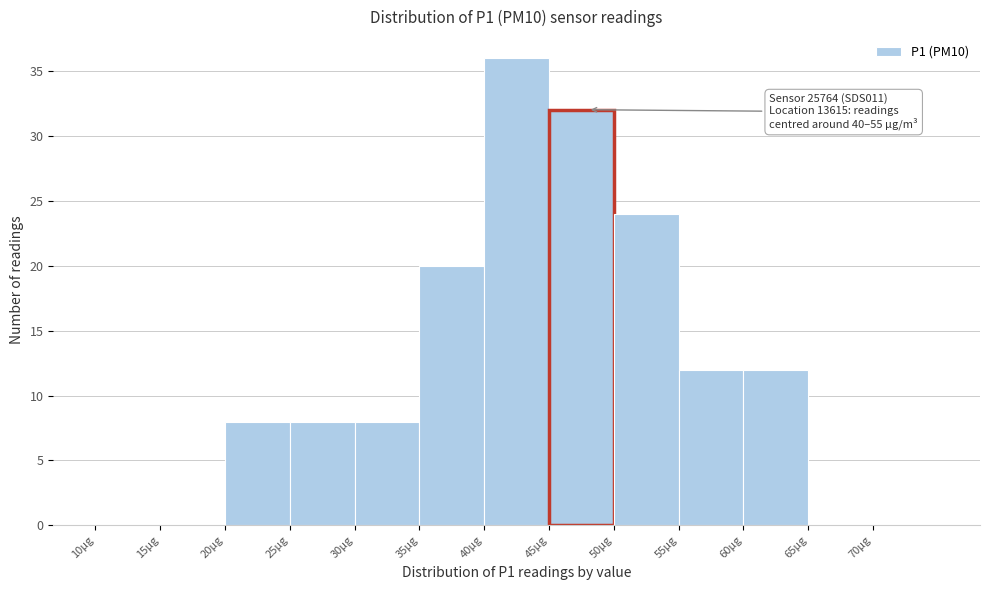

Over which range of the x-axis is the bar tallest?

40 to 45